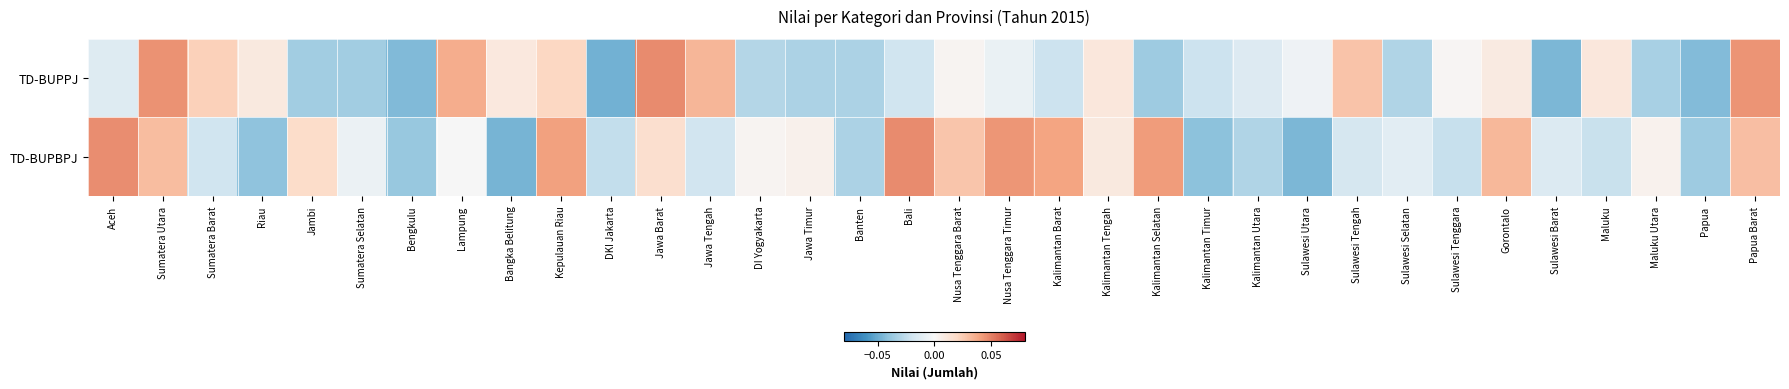

How many data points does each series have?

34